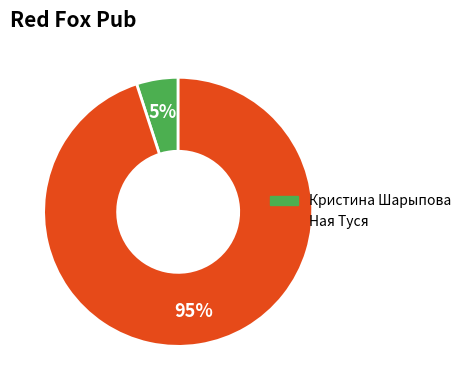

The Кристина Шарыпова slice represents 5% of the pie. True or false?

True